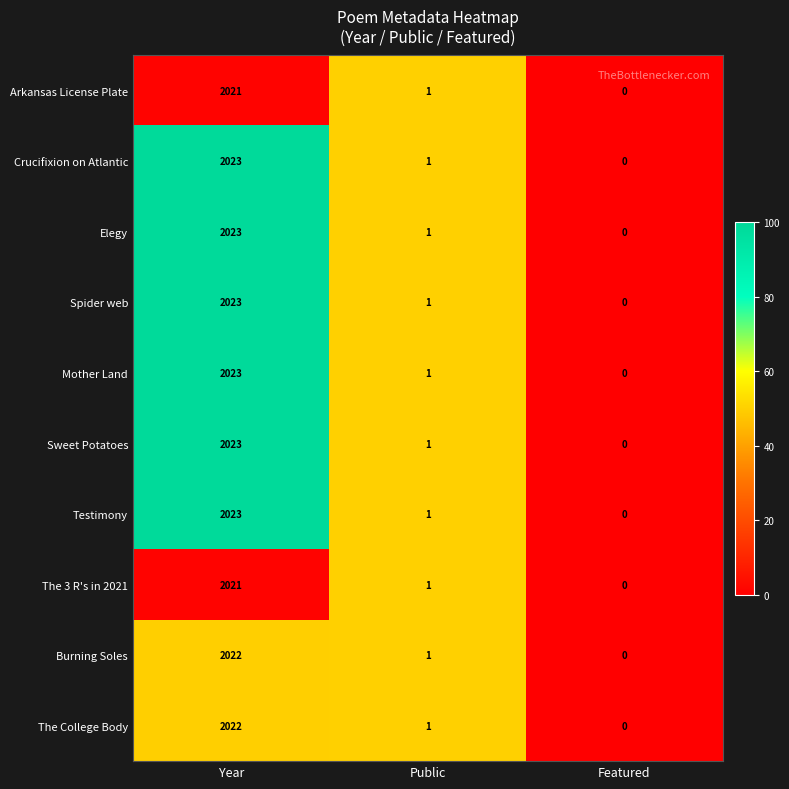

What is the highest value of the Sweet Potatoes series?

2023